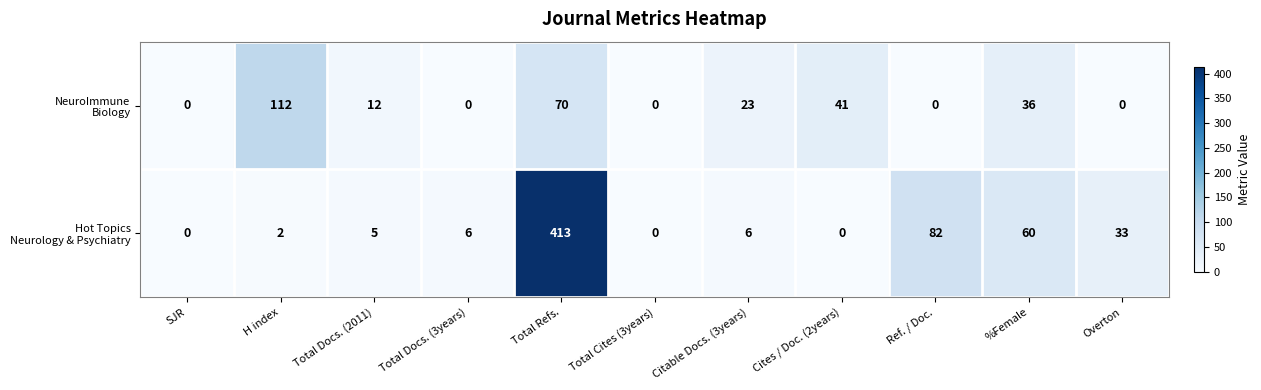

At which category is the sum across all series the highest?

Total Refs.